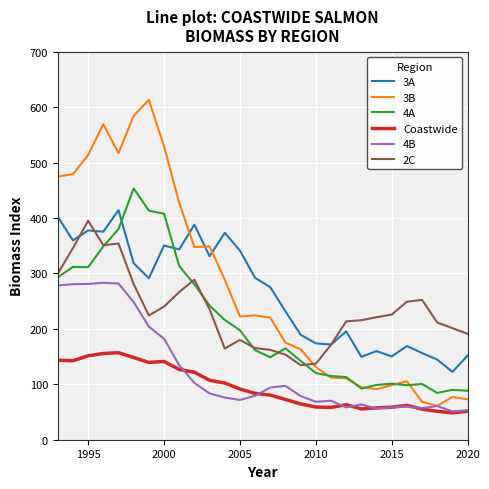

True or false: 3A and Coastwide cross at least once.

False